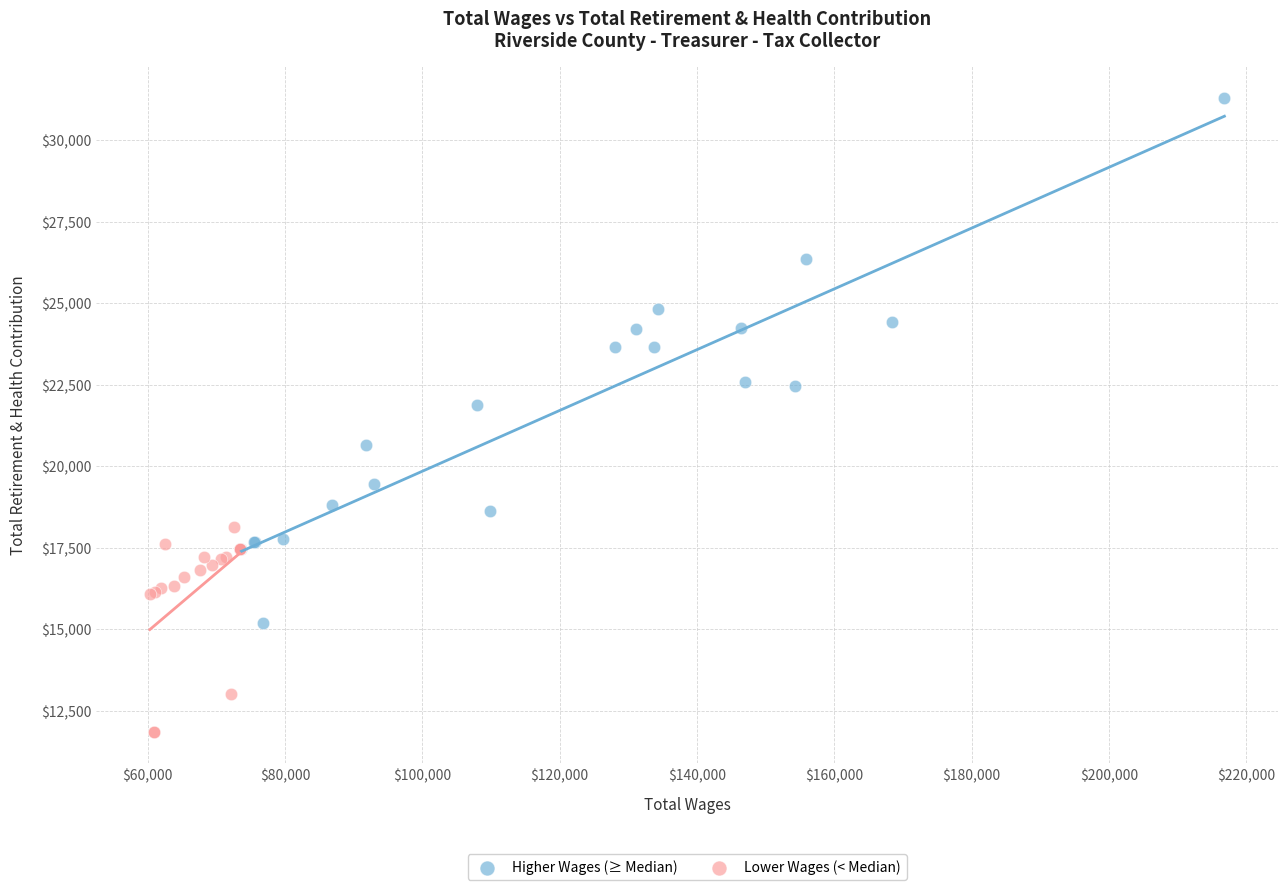

Which series has the widest spread of Y values?

Higher Wages (≥ Median)